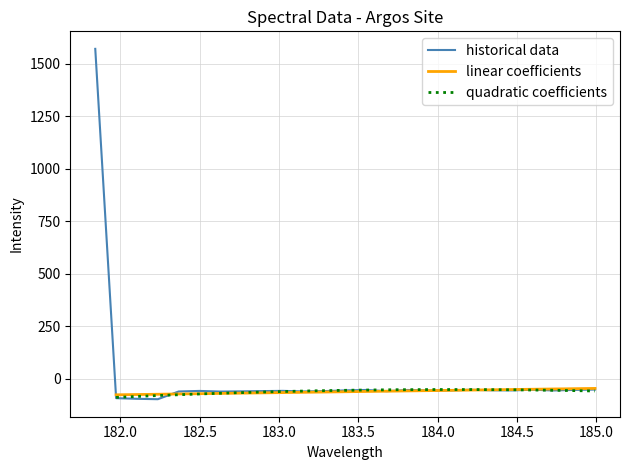

What is the minimum value for historical data?

-97.7